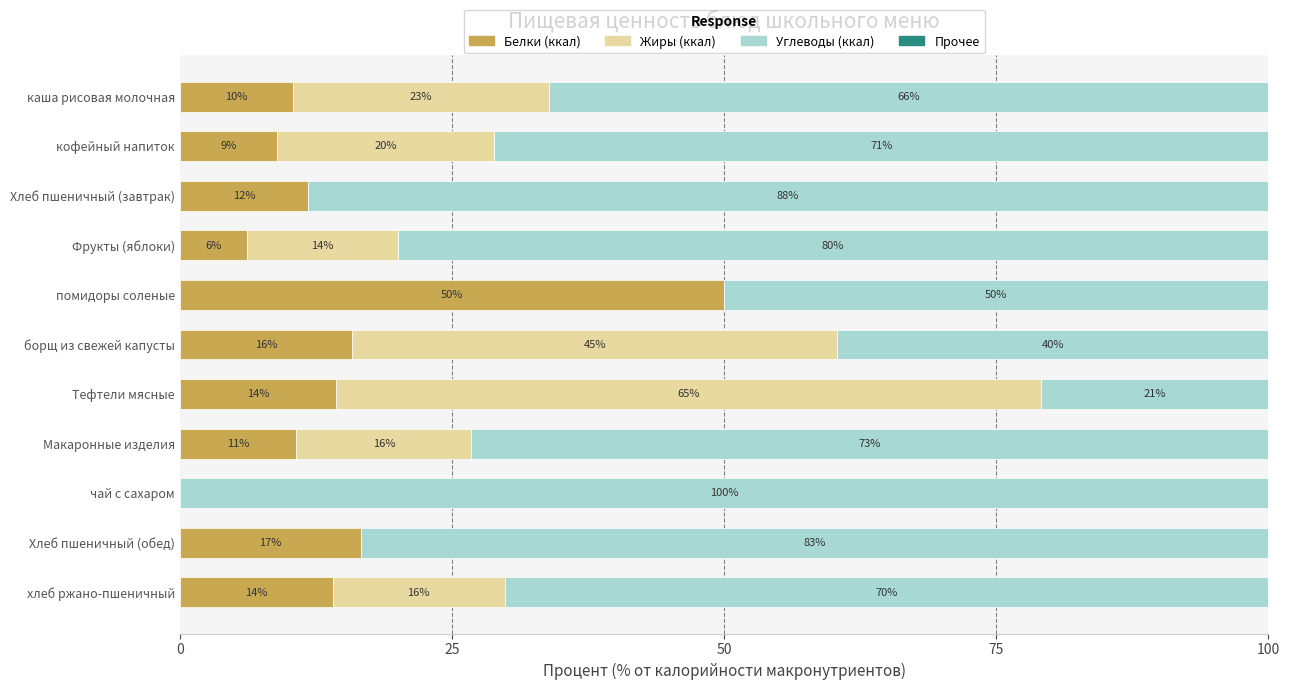

Read the Белки (ккал) value at кофейный напиток.

8.9